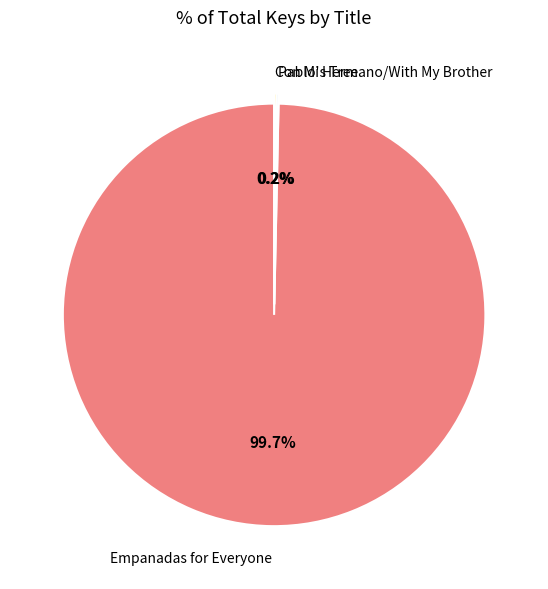

Which category has the biggest portion of the pie?

Empanadas for Everyone